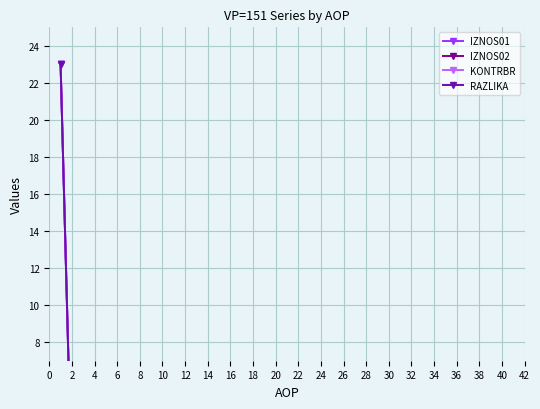

What are all the series names shown in the legend?

IZNOS01, IZNOS02, KONTRBR, RAZLIKA